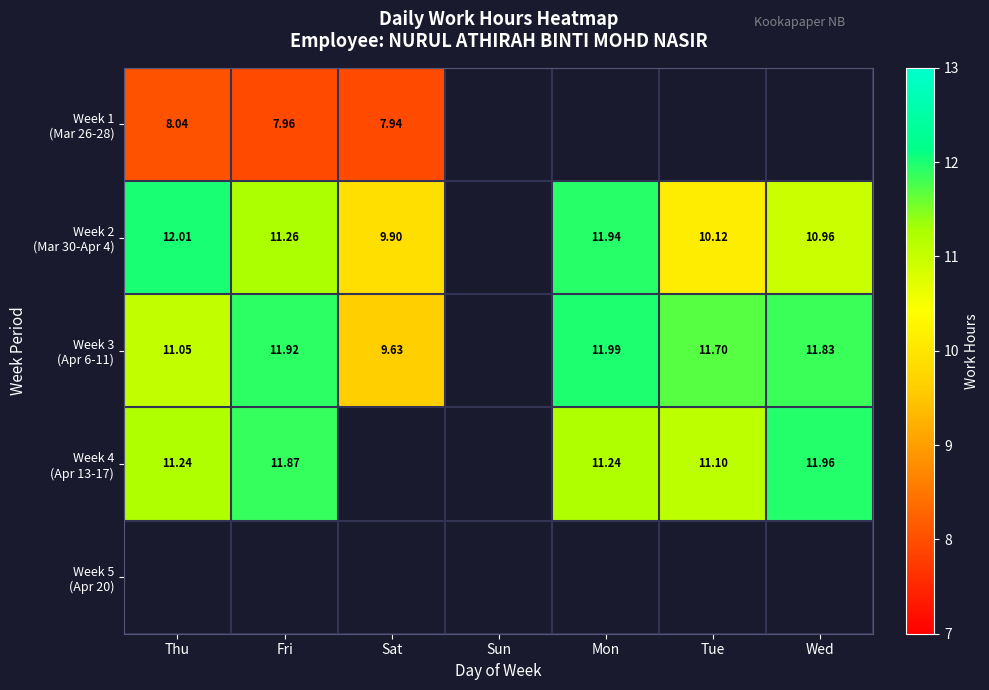

At Sat, list the series in order from largest to smallest.

Week 2 (Mar 30-Apr 4), Week 3 (Apr 6-11), Week 4 (Apr 13-17), Week 5 (Apr 20), Week 1 (Mar 26-28)